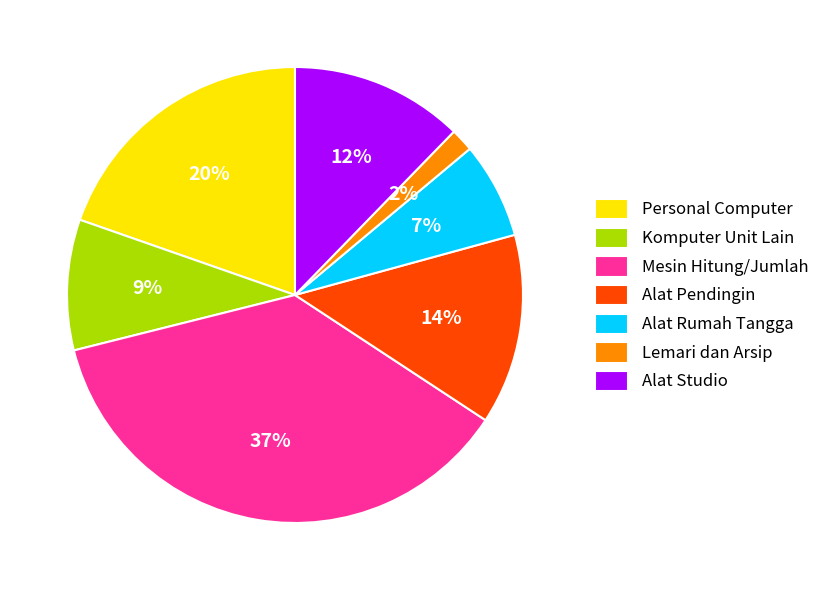

To the nearest percent, what is the average slice percentage?

14%